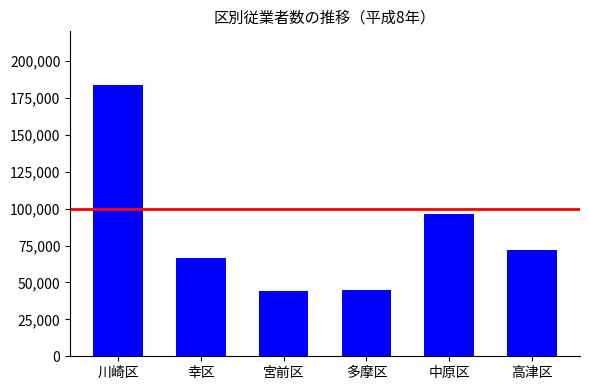

Reading left to right, transcribe all the data shown in this chart.

183891	66808	44233	45158	96620	71854